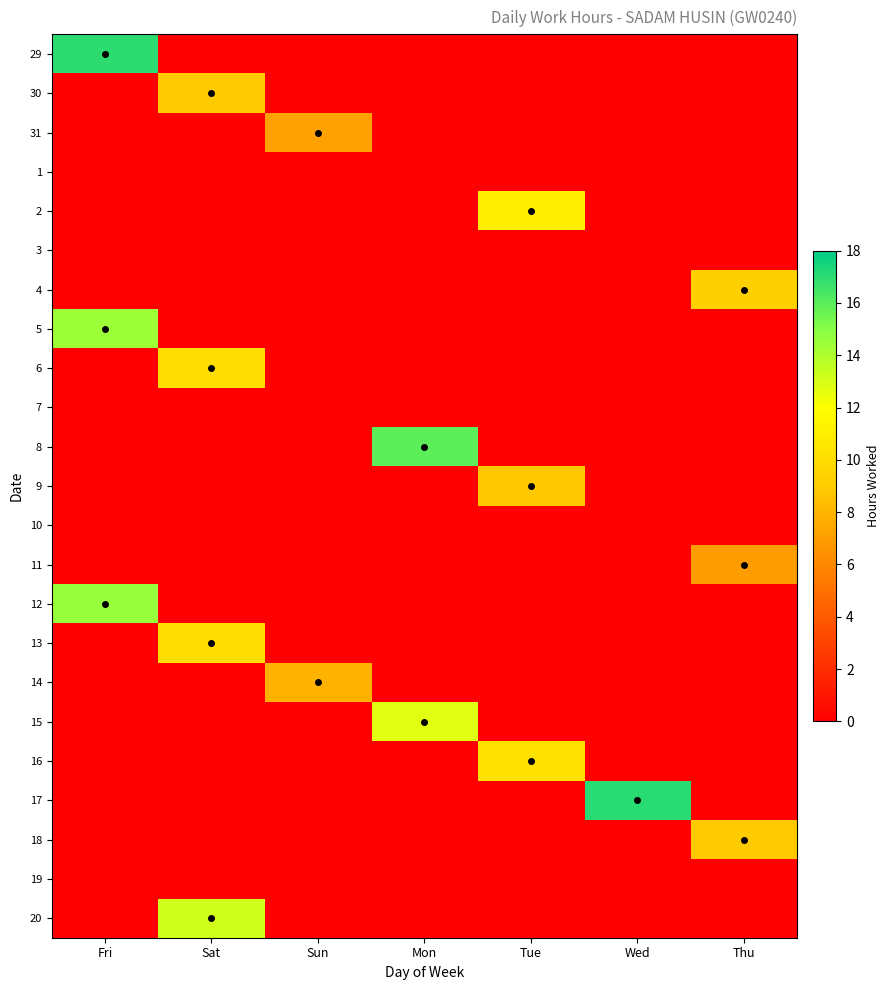

At how many categories does at least one series exceed 15?

3